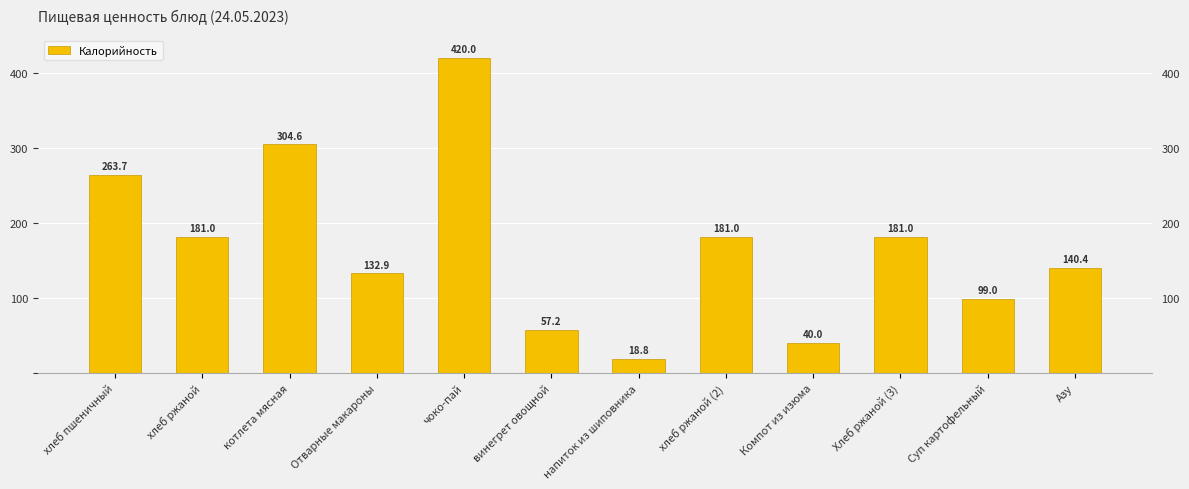

How many series are shown in this chart?

1